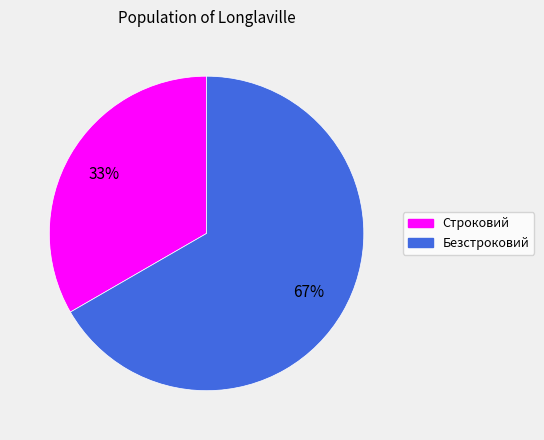

Combined, do Безстроковий and Строковий account for over 50%?

Yes